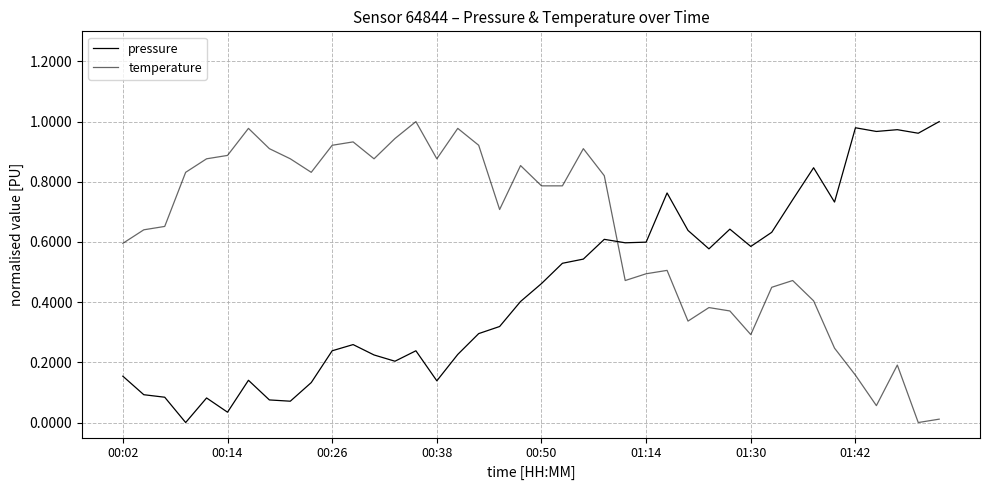

How many lines are shown in the chart?

2